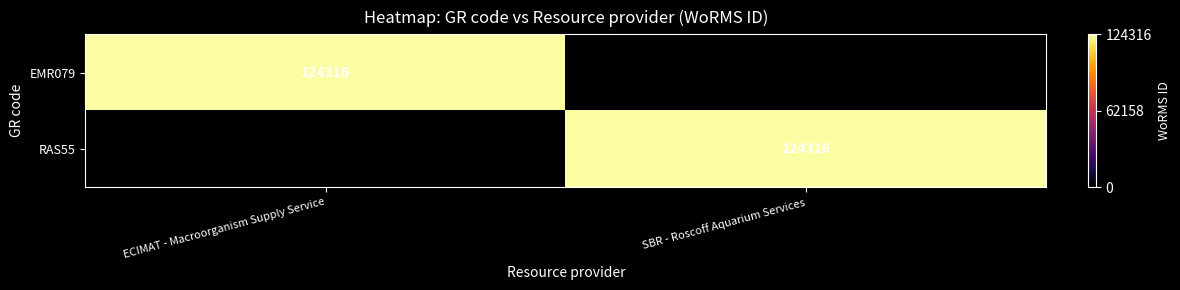

True or false: EMR079 has a value of 199122 at ECIMAT - Macroorganism Supply Service.

False